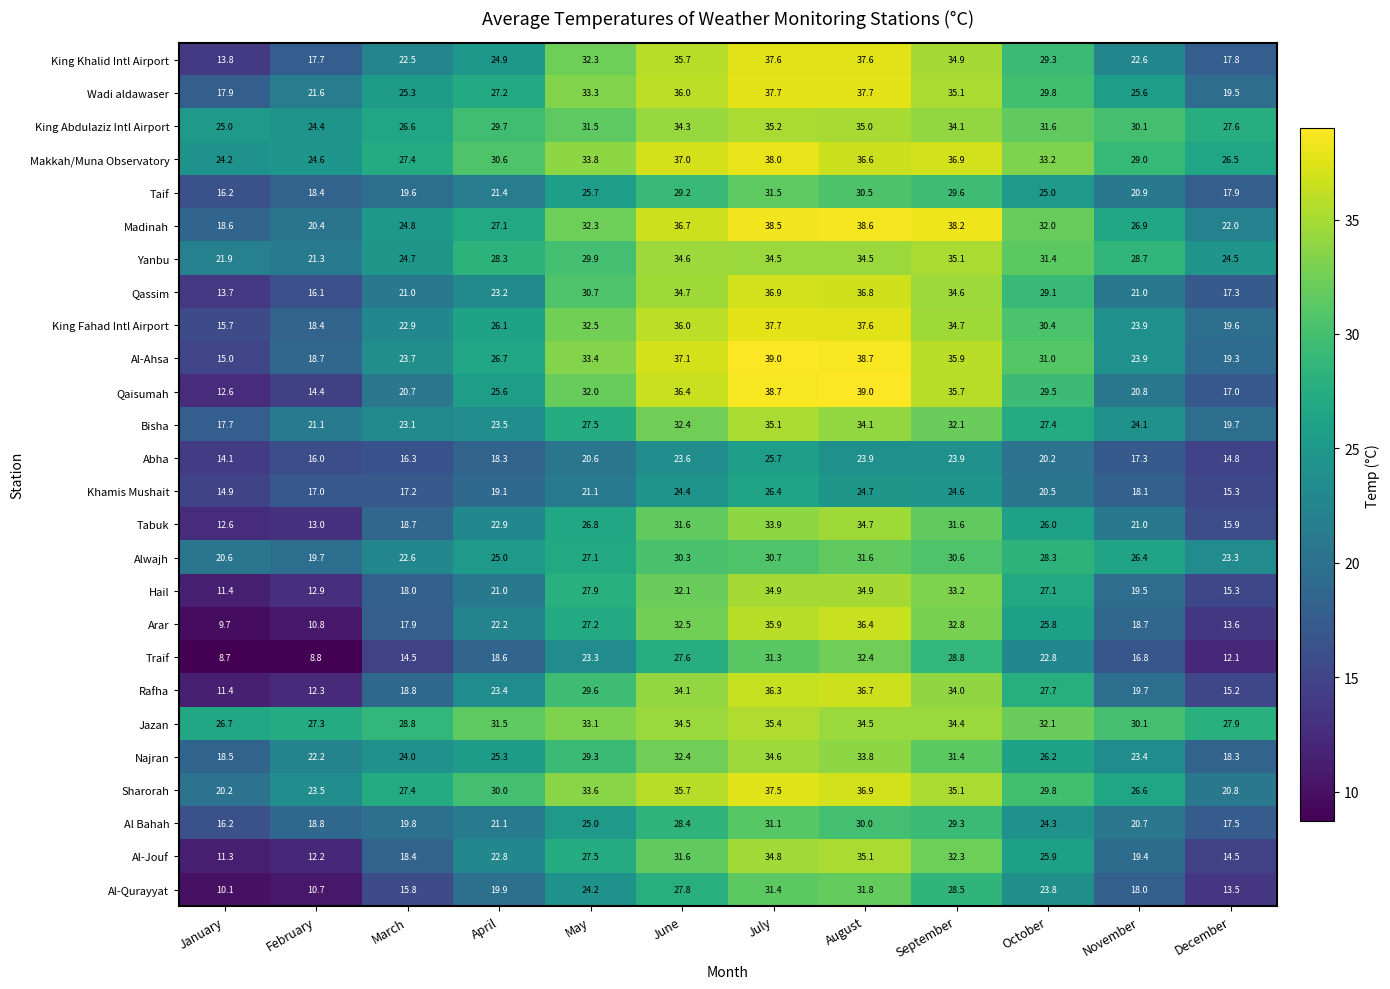

Is it true that King Khalid Intl Airport equals 10.0 at November?

False